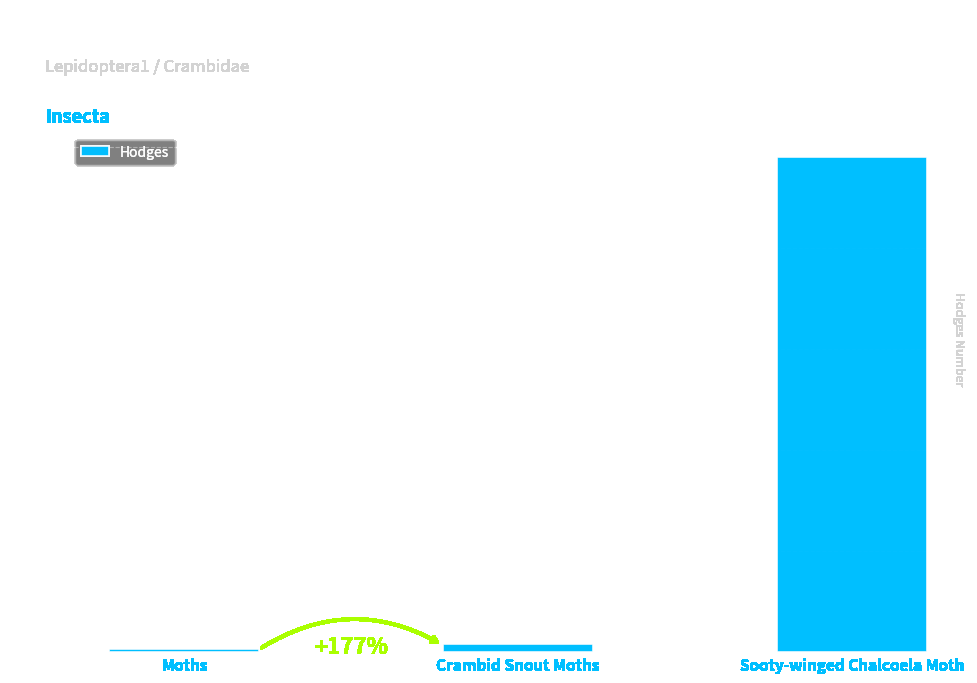

At which label is the value closest to 2462?

Crambid Snout Moths